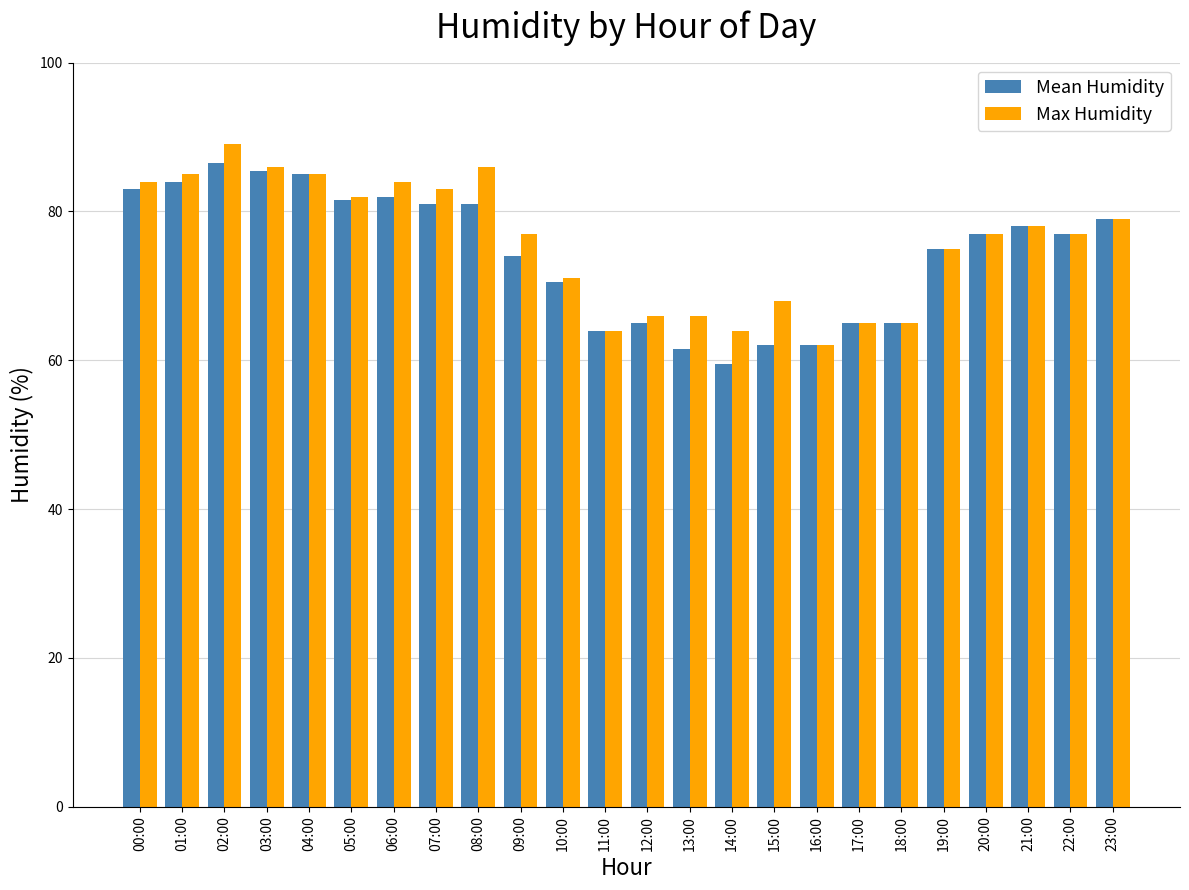

What is the label of the 18th bar from the left?

17:00